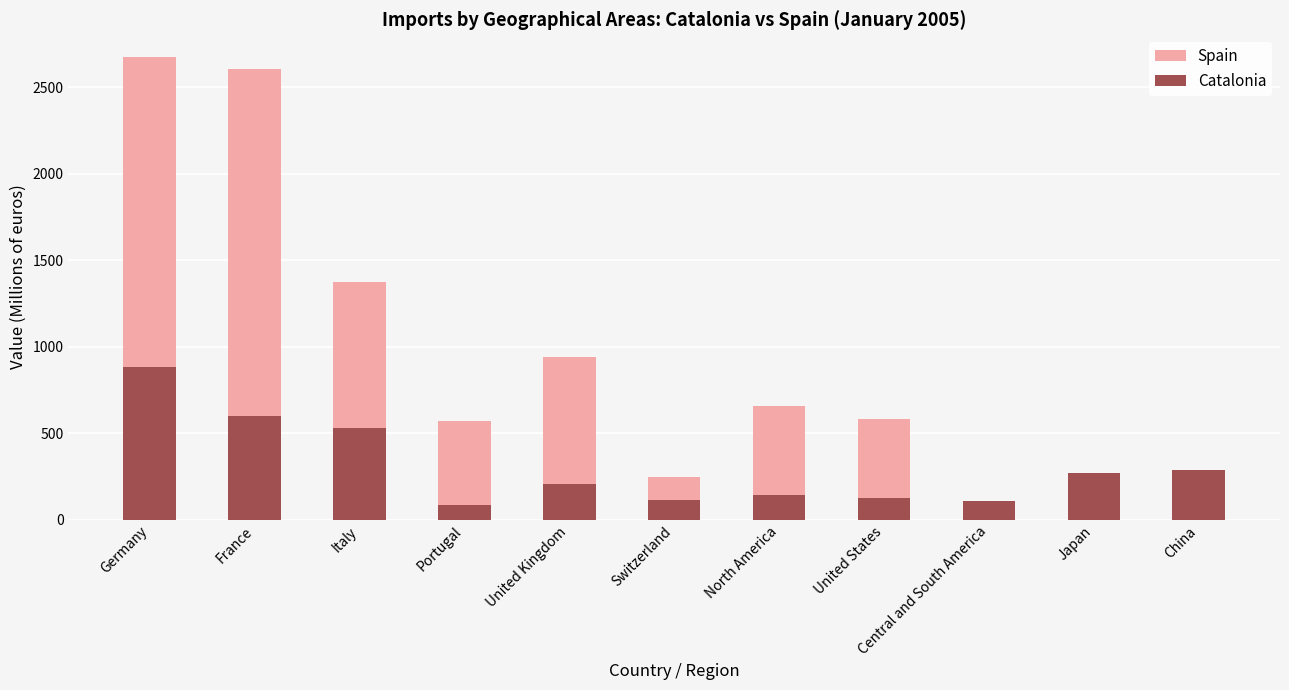

Rank the series at United States from highest to lowest value.

Spain, Catalonia